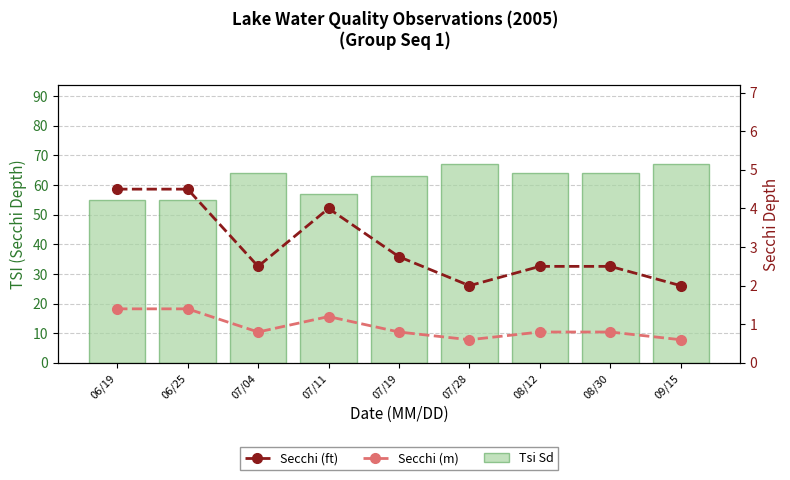

Which category has the lowest value across all series?

07/28